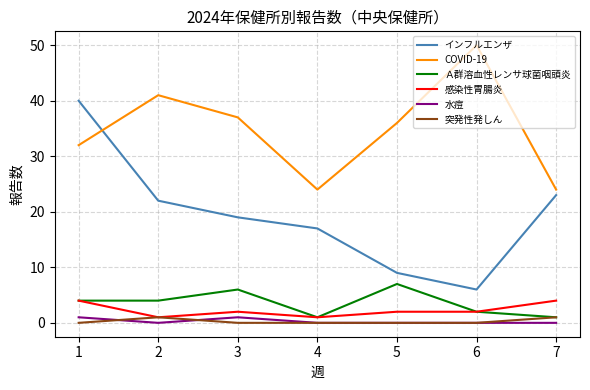

Which series has the largest range (max minus min)?

インフルエンザ